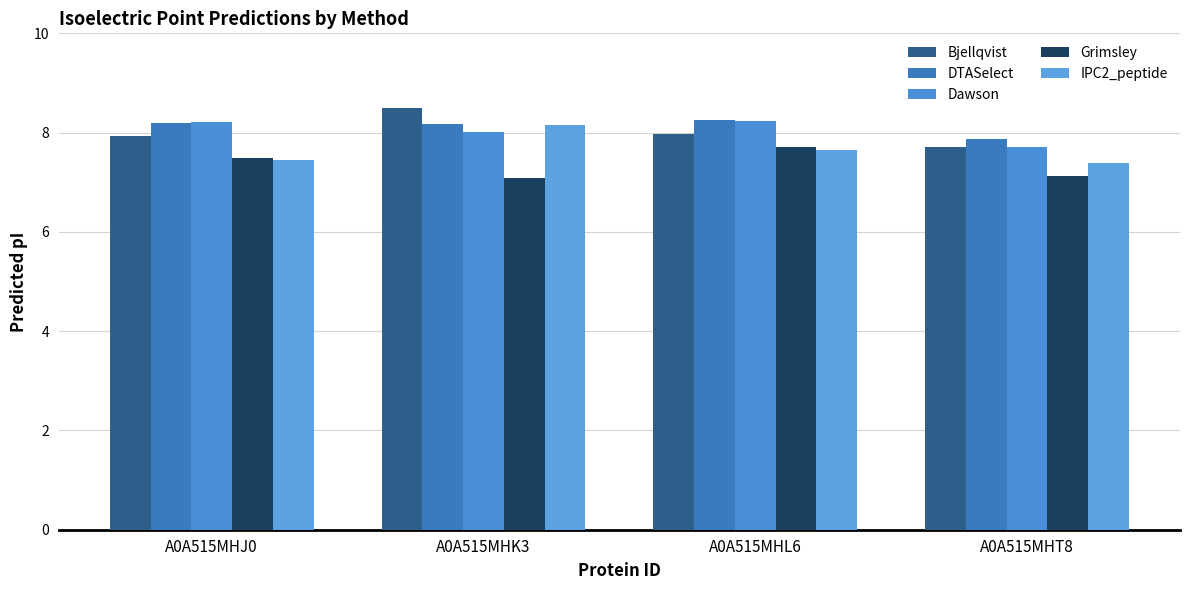

What is the label of the 1st bar from the right?

A0A515MHT8